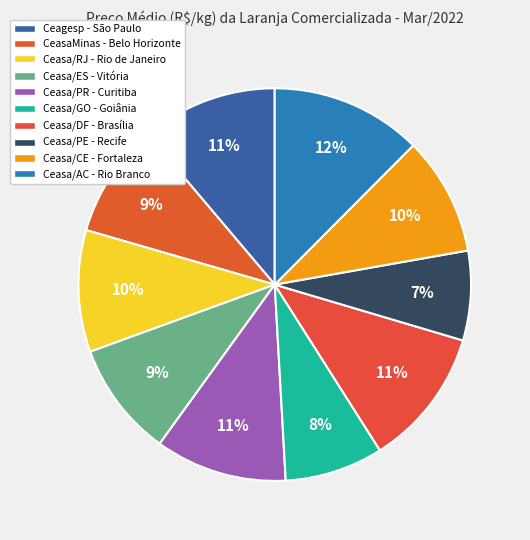

To the nearest percent, what percentage of the pie is Ceasa/AC - Rio Branco?

12%